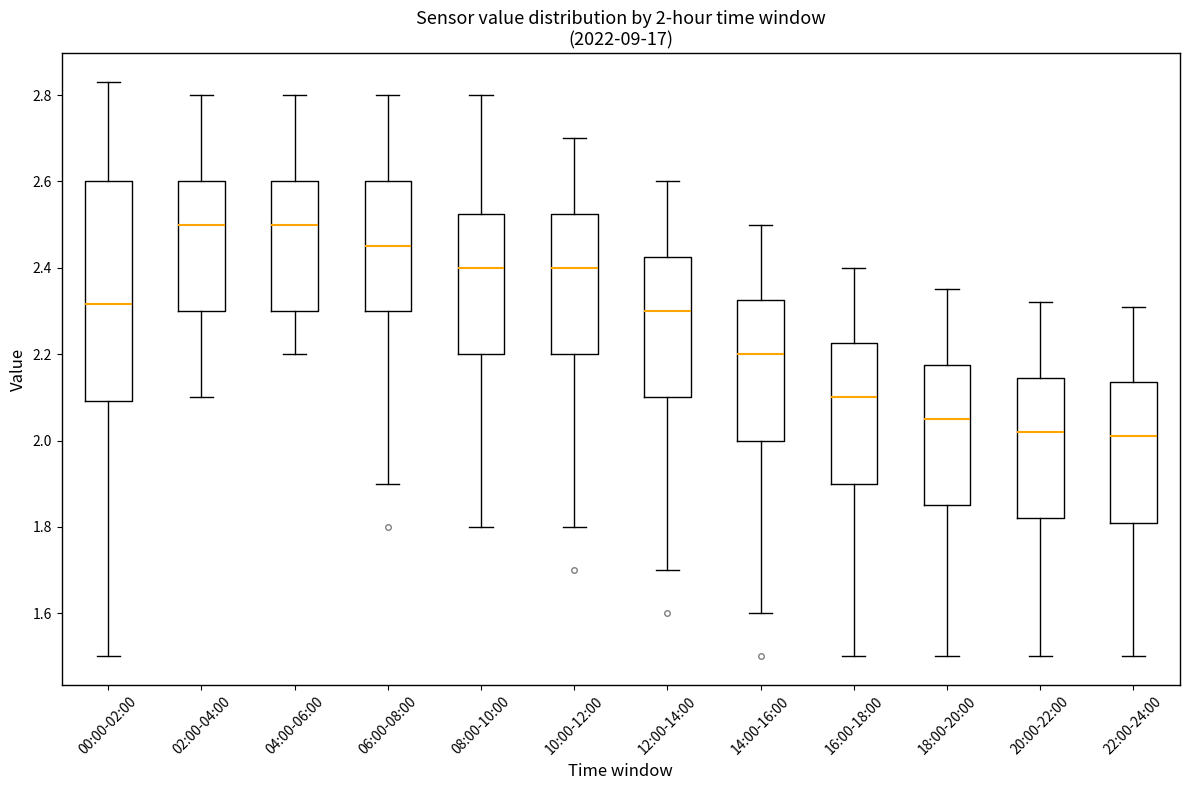

Which box is the tallest, from its lower edge to its upper edge?

00:00-02:00